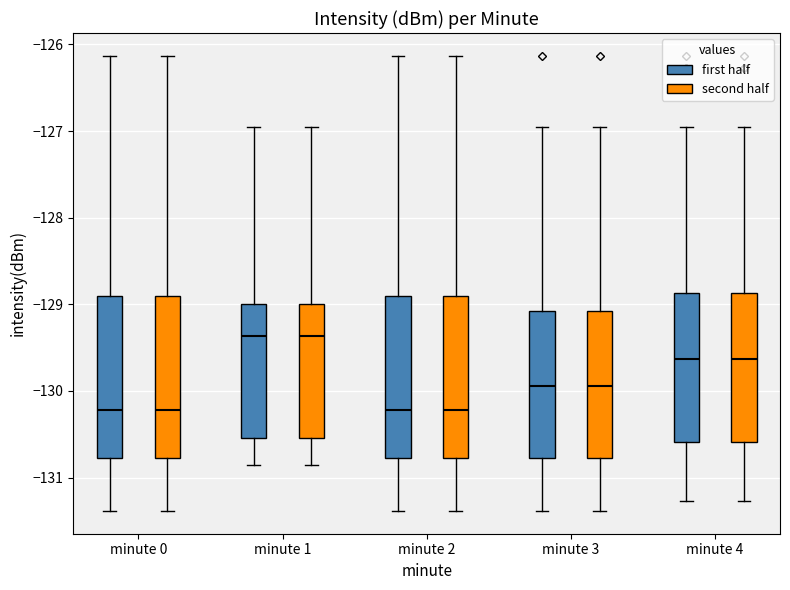

Reading left to right, read every box against the y-axis: the position of its median line, the range the box covers, and the ends of its whiskers. The values are not printed on the chart, so give them approximately, as read against the axis.

minute 0 (first half): median -130.2, box -130.8 to -128.9, whiskers -131.4 to -126.1
minute 0 (second half): median -130.2, box -130.8 to -128.9, whiskers -131.4 to -126.1
minute 1 (first half): median -129.4, box -130.5 to -129.0, whiskers -130.9 to -127.0
minute 1 (second half): median -129.4, box -130.5 to -129.0, whiskers -130.9 to -127.0
minute 2 (first half): median -130.2, box -130.8 to -128.9, whiskers -131.4 to -126.1
minute 2 (second half): median -130.2, box -130.8 to -128.9, whiskers -131.4 to -126.1
minute 3 (first half): median -129.9, box -130.8 to -129.1, whiskers -131.4 to -127.0
minute 3 (second half): median -129.9, box -130.8 to -129.1, whiskers -131.4 to -127.0
minute 4 (first half): median -129.6, box -130.6 to -128.9, whiskers -131.3 to -127.0
minute 4 (second half): median -129.6, box -130.6 to -128.9, whiskers -131.3 to -127.0